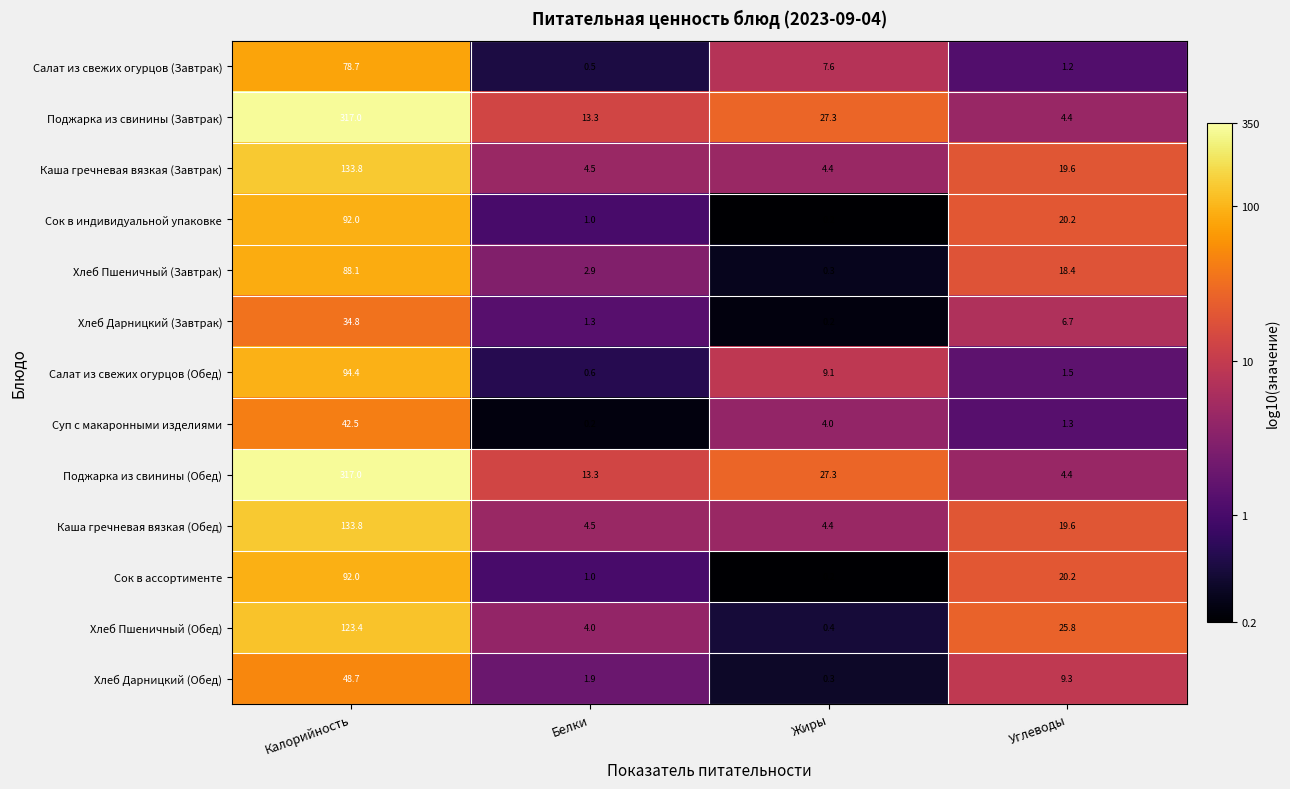

Is it true that Сок в индивидуальной упаковке equals 0.2 at Жиры?

True